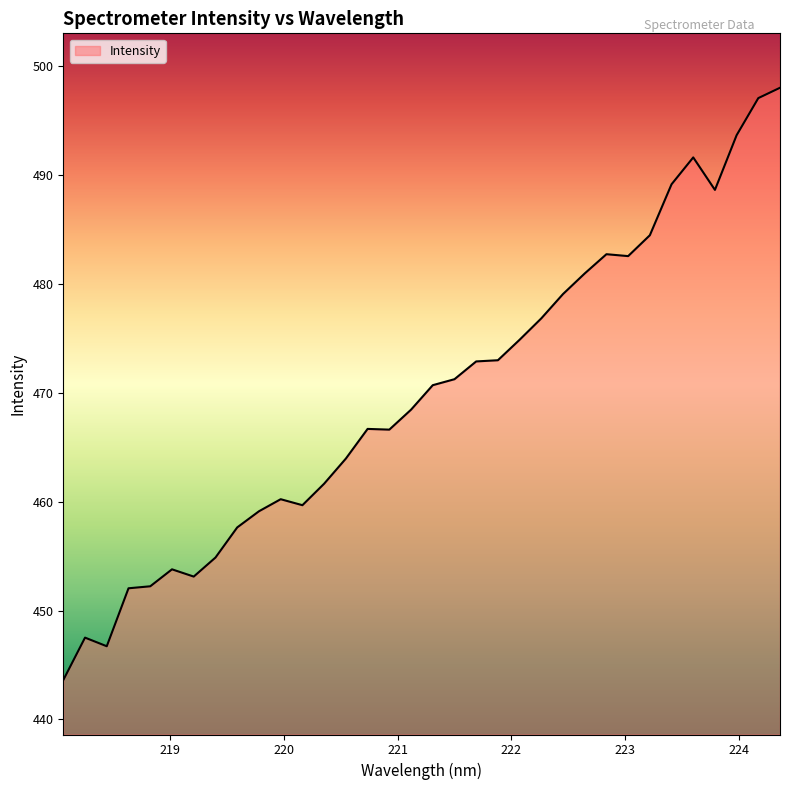

What is the greatest value displayed?

498.0